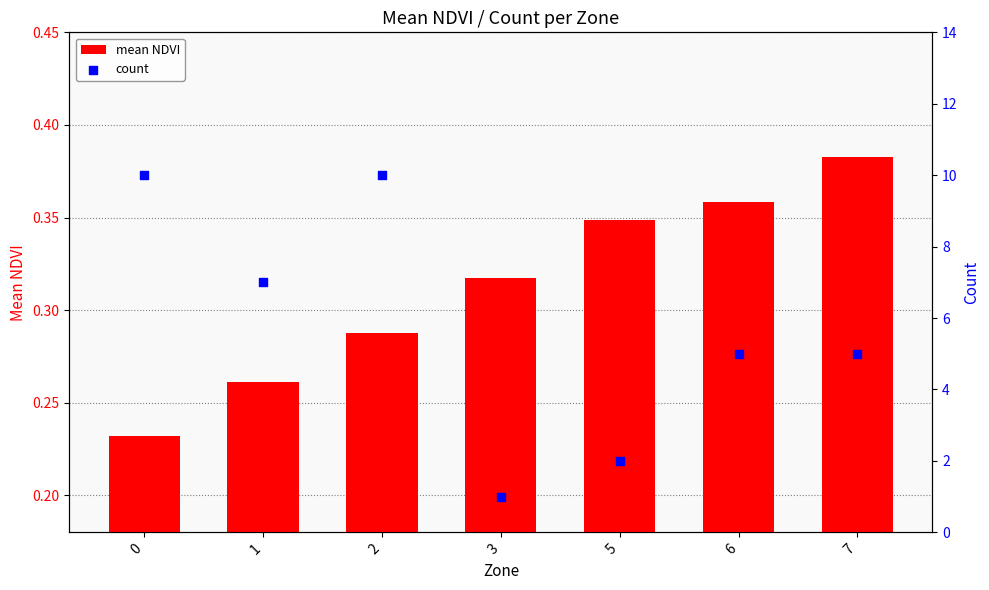

Which series has the largest total across all categories?

count